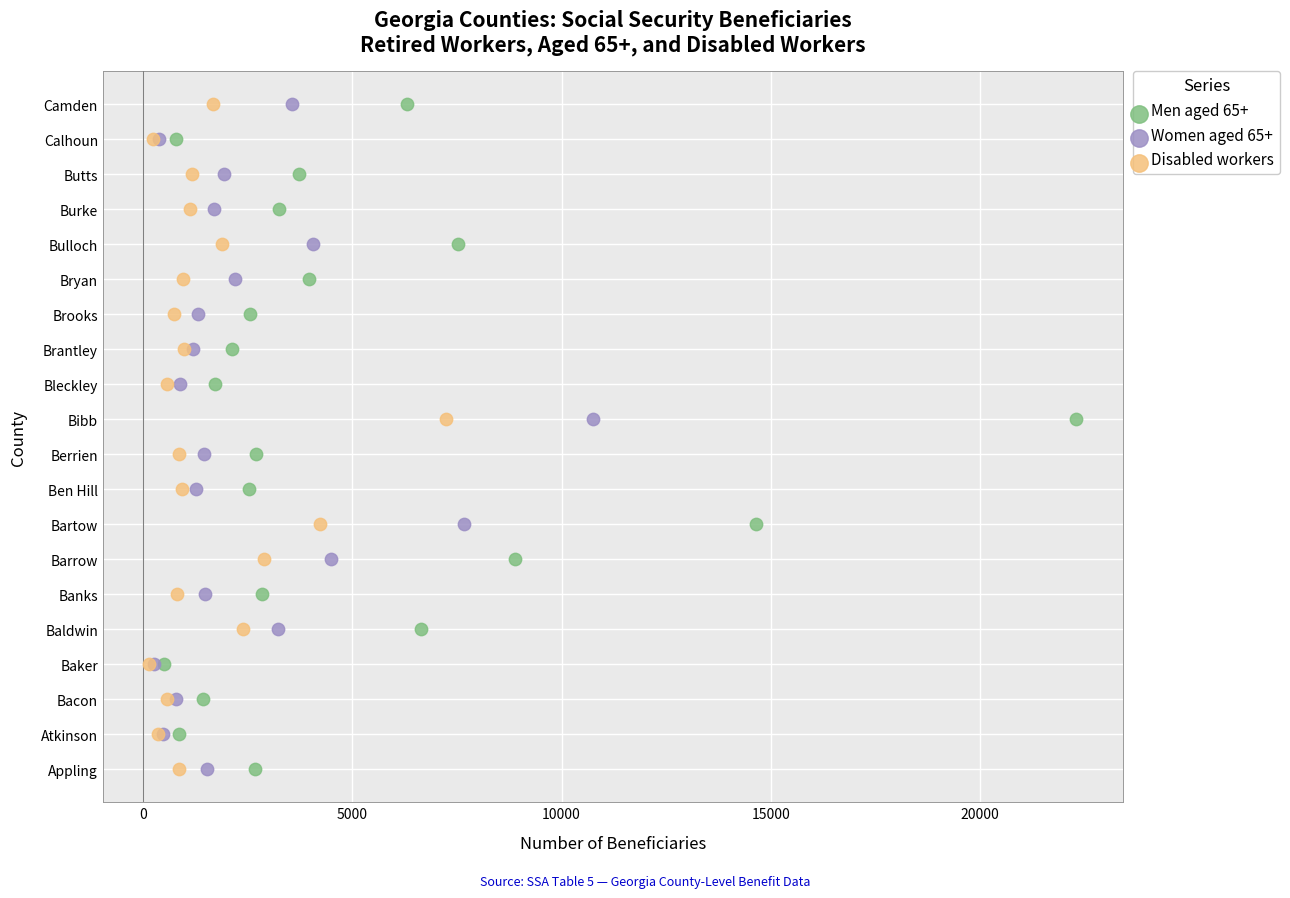

What are all the series names shown in the legend?

Men aged 65+, Women aged 65+, Disabled workers